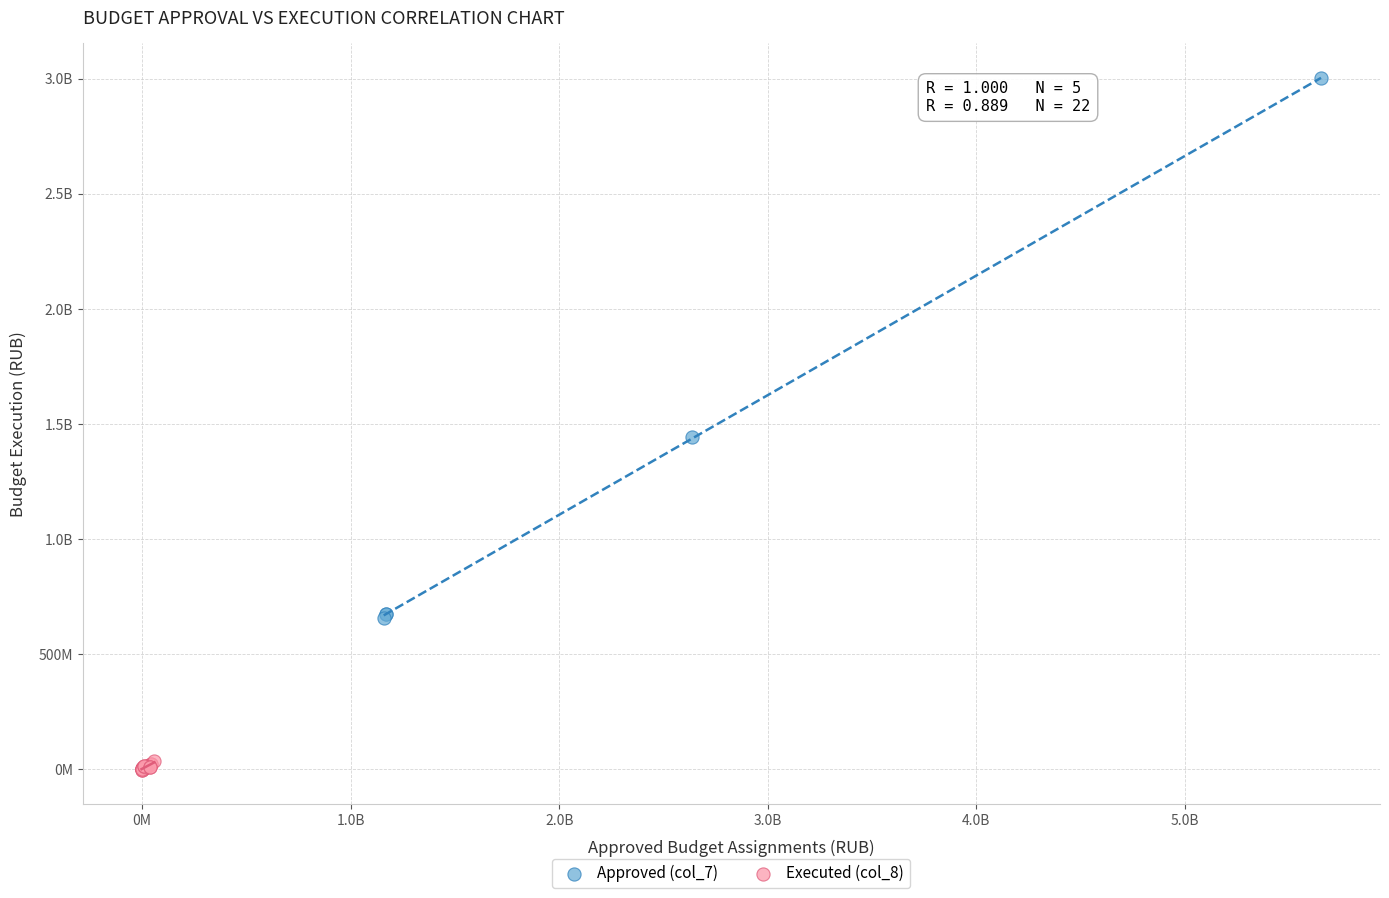

What are all the series names shown in the legend?

Approved (col_7), Executed (col_8)